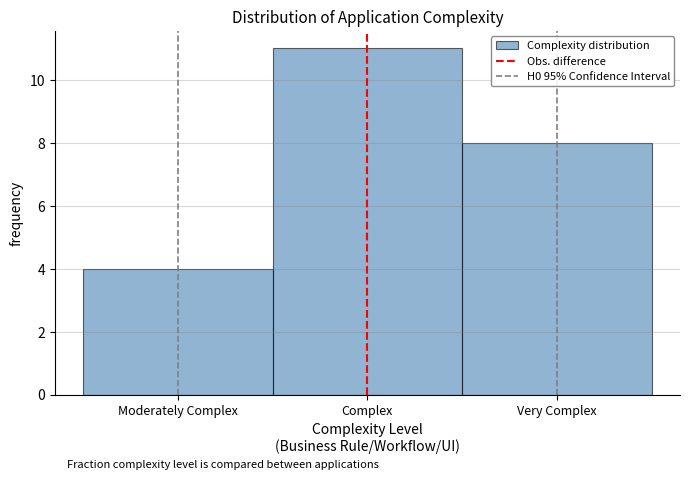

Reading right to left, what are all the values shown in this chart?

8	11	4